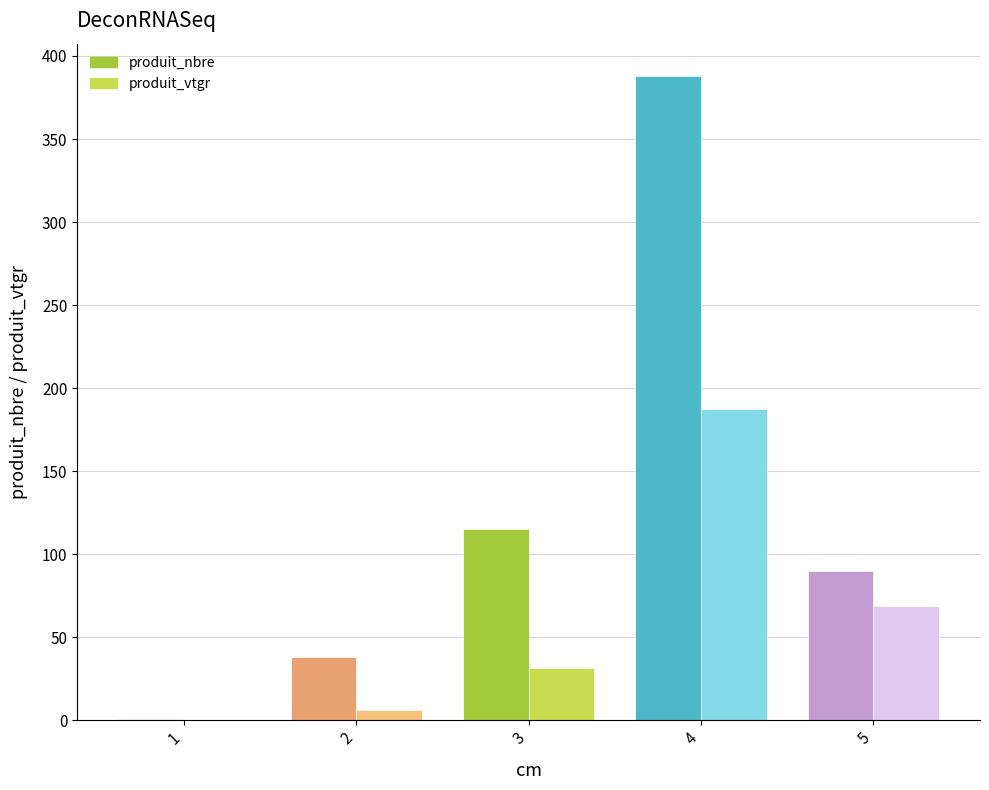

What is the sum of all produit_vtgr values?

294.2